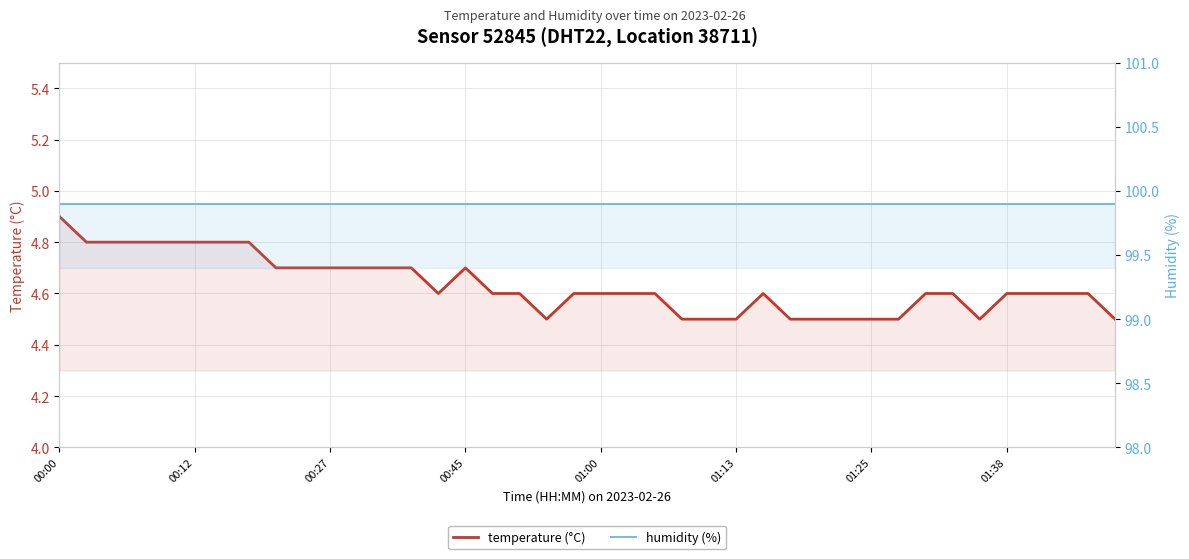

What is the approximate value of temperature at 01:38?

4.6